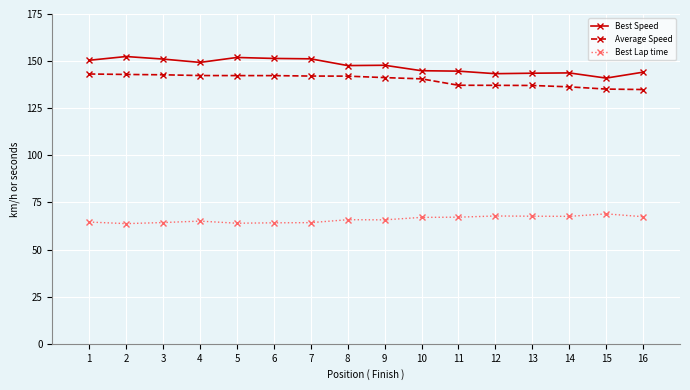

What is the difference between the highest and lowest values at 10?

77.8